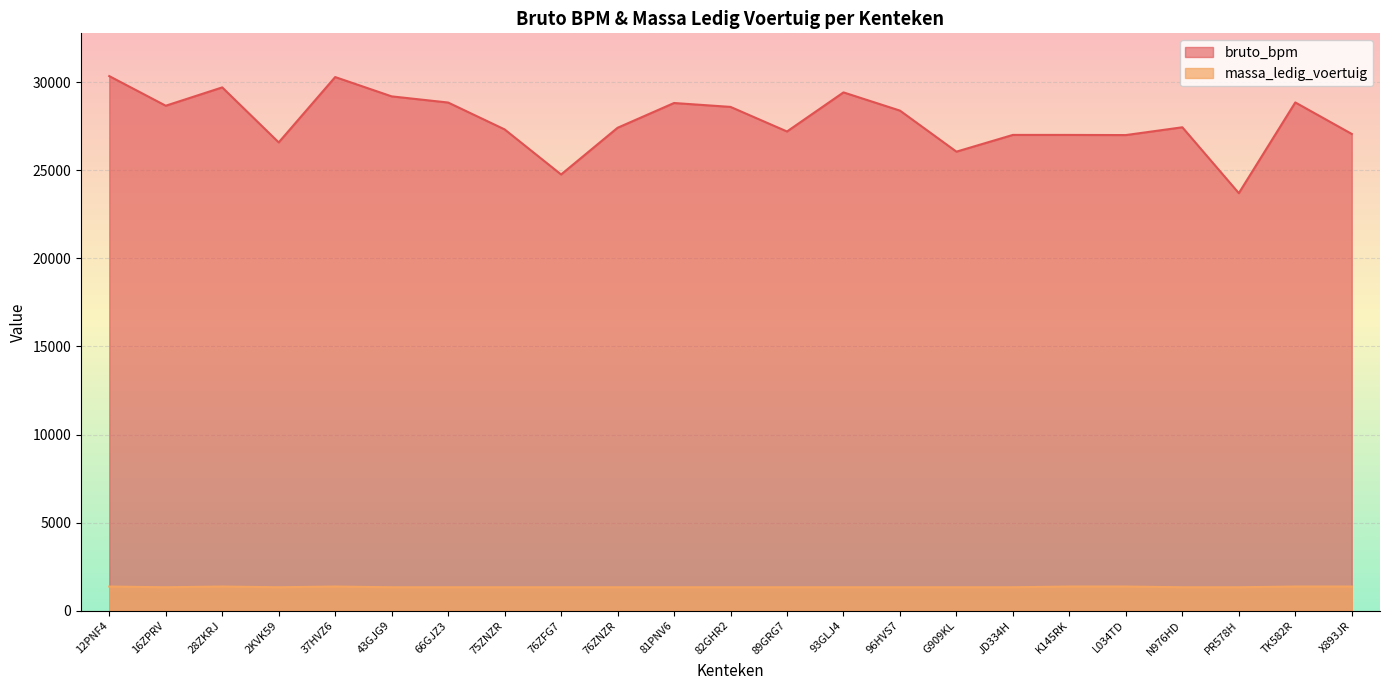

At which category does bruto_bpm reach its first local peak?

28ZKRJ